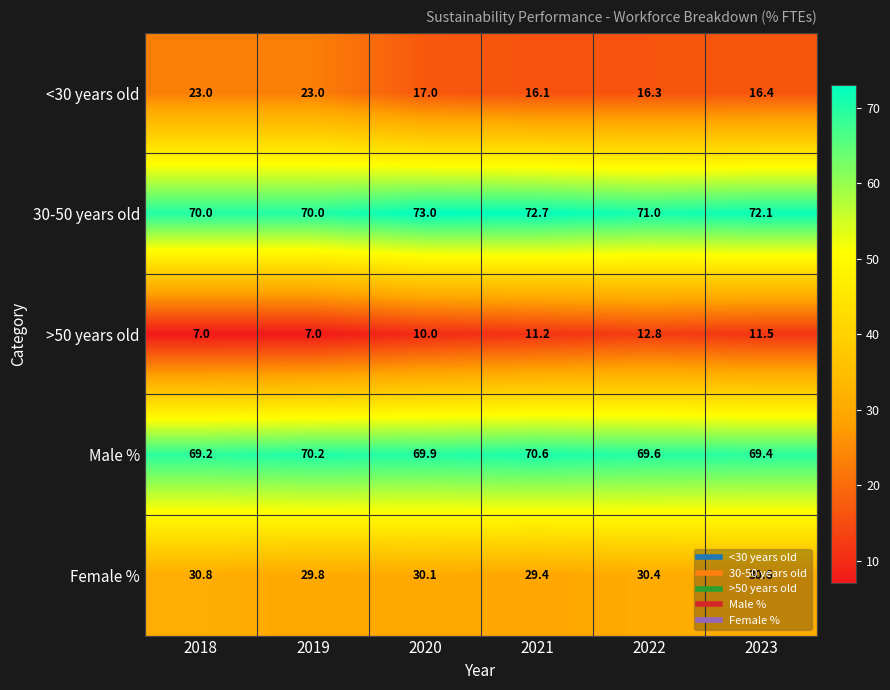

List the series in order of their peak value, lowest first.

>50 years old, <30 years old, Female %, Male %, 30-50 years old